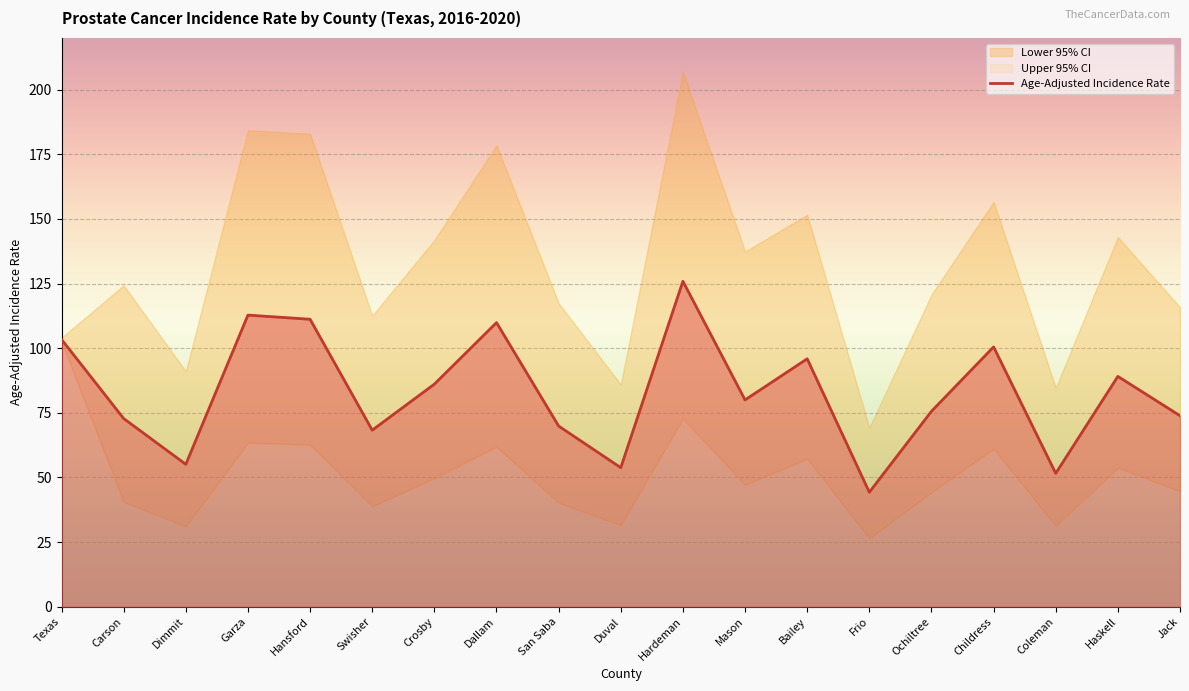

What position from the left is Frio?

14